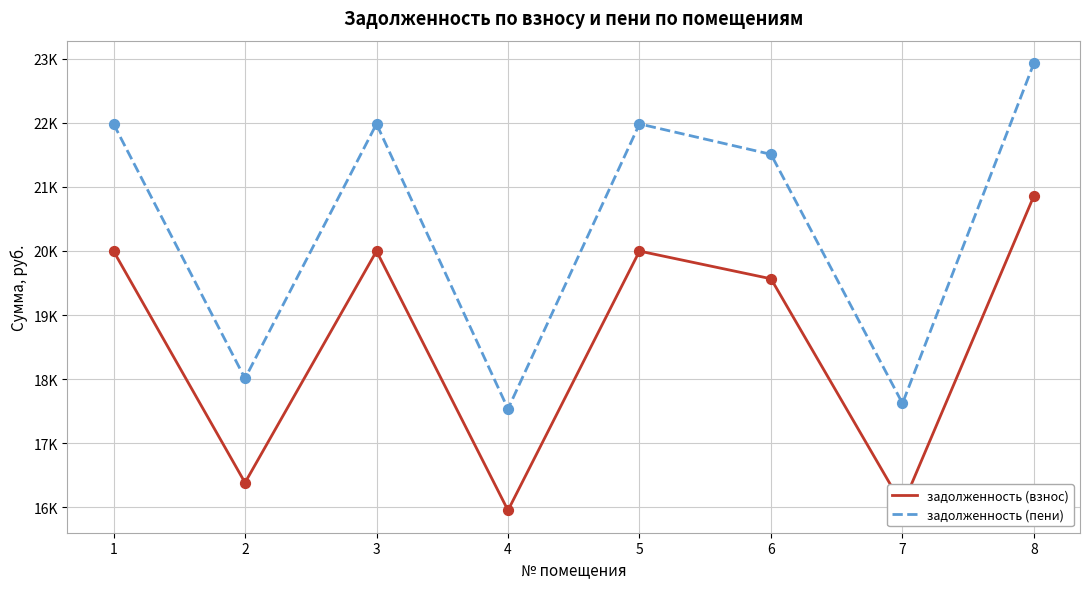

Which series has the largest total across all categories?

задолженность (пени)